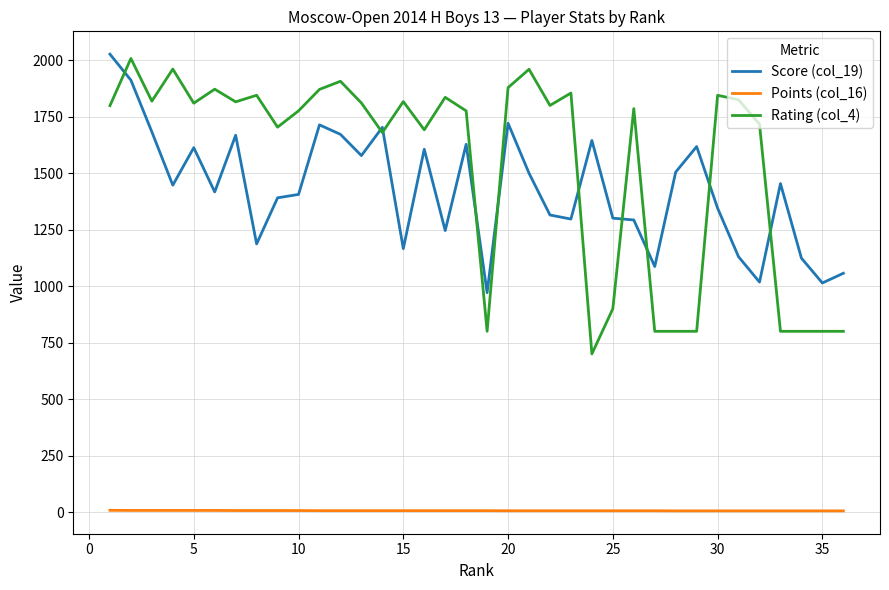

What is the difference between the maximum and minimum values in the Points (col_16) series?

2.5